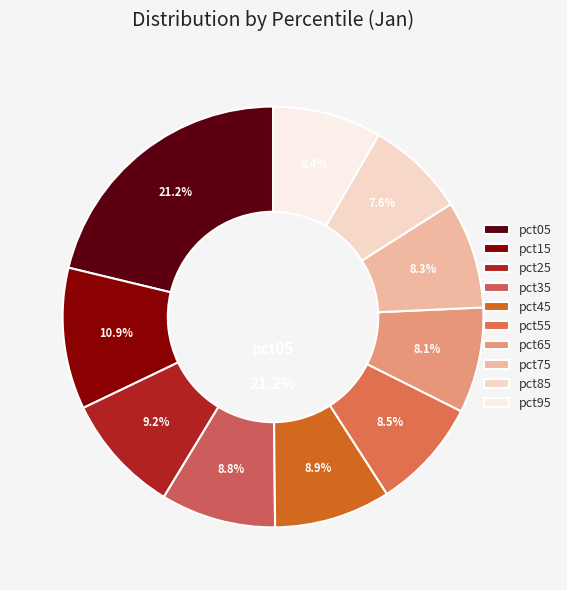

To the nearest percent, what is the difference between the pct75 and pct45 slice percentages?

1%